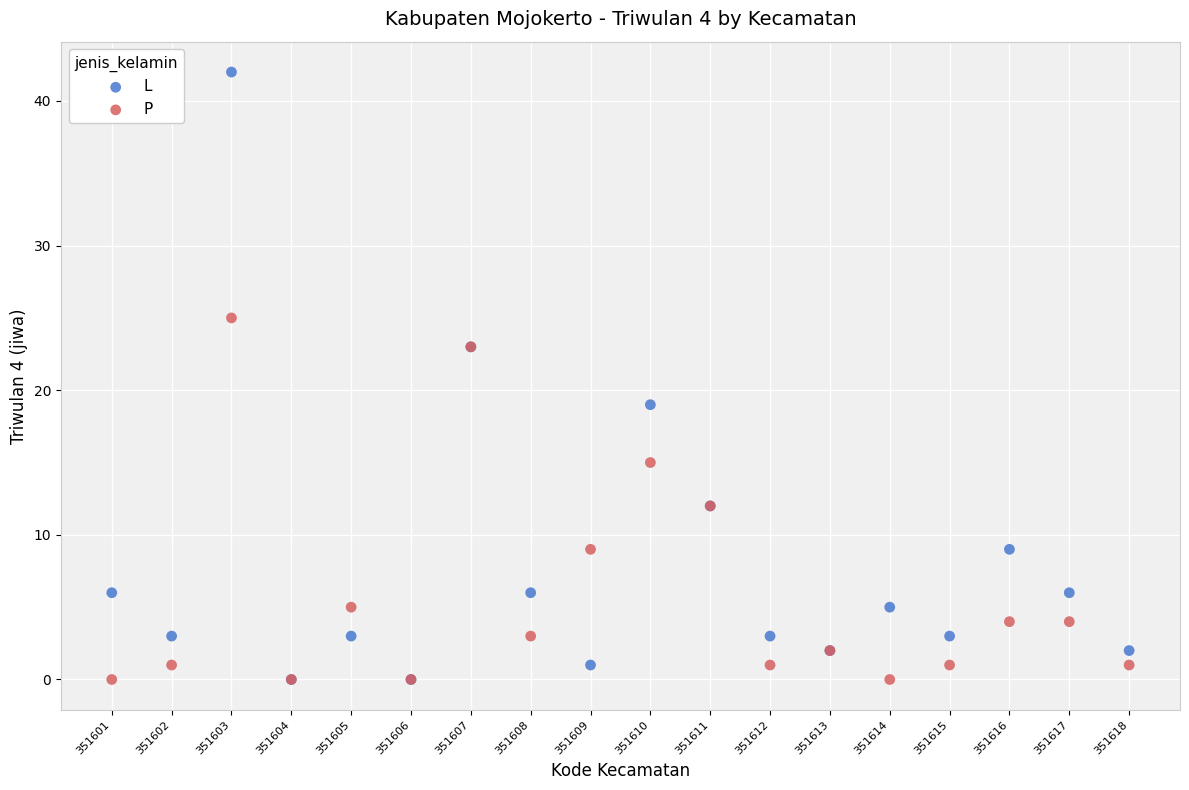

What are all the series names shown in the legend?

L, P